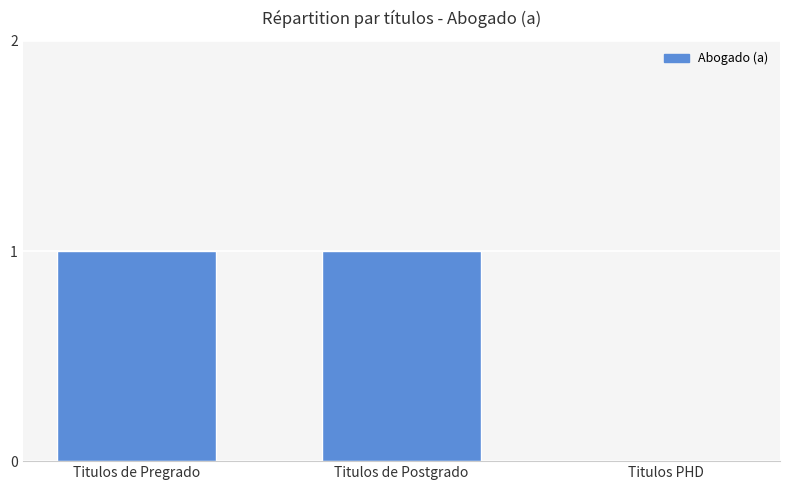

Are the bars horizontal?

No